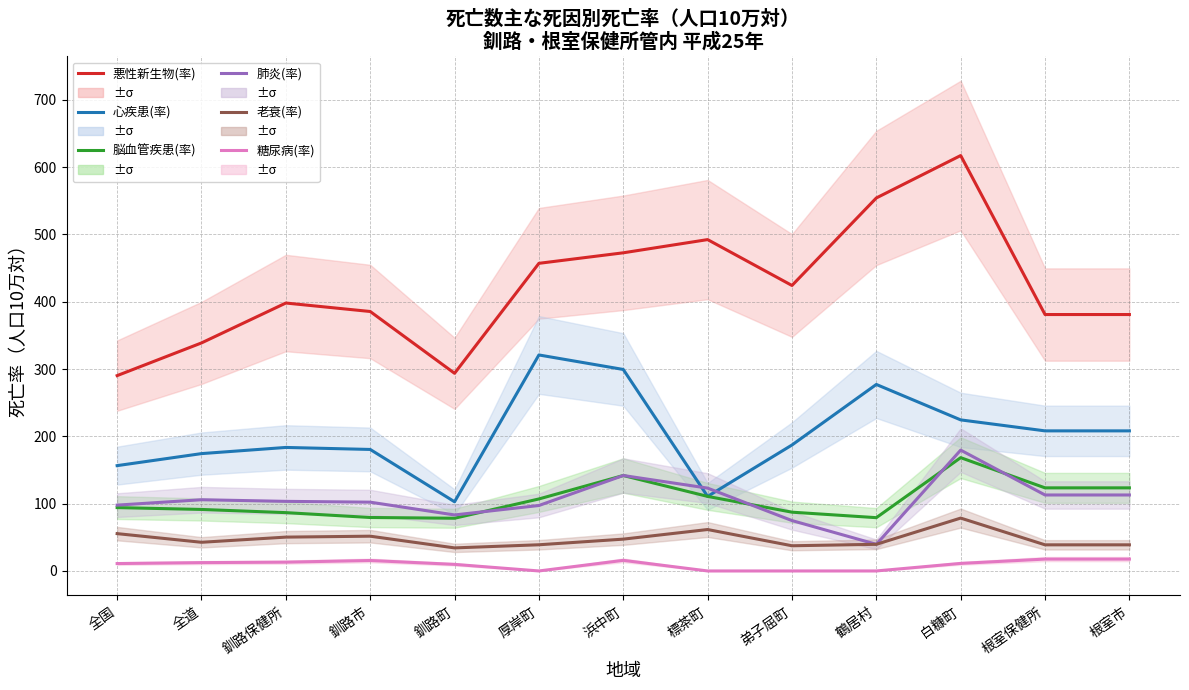

True or false: 脳血管疾患(率) has more than 2 interior local peaks.

False